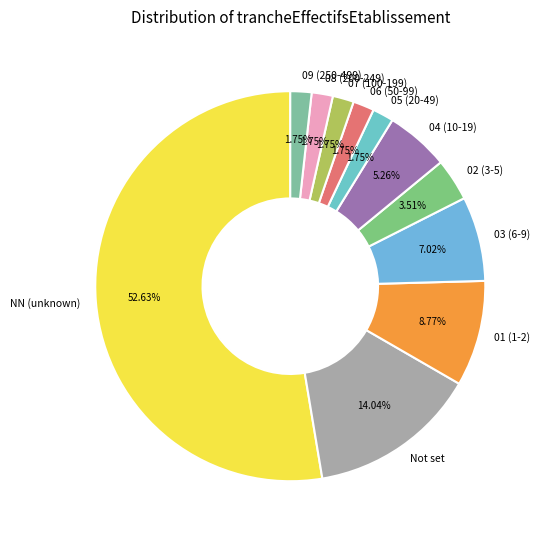

Which has a higher value, 01 (1-2) or 02 (3-5)?

01 (1-2)